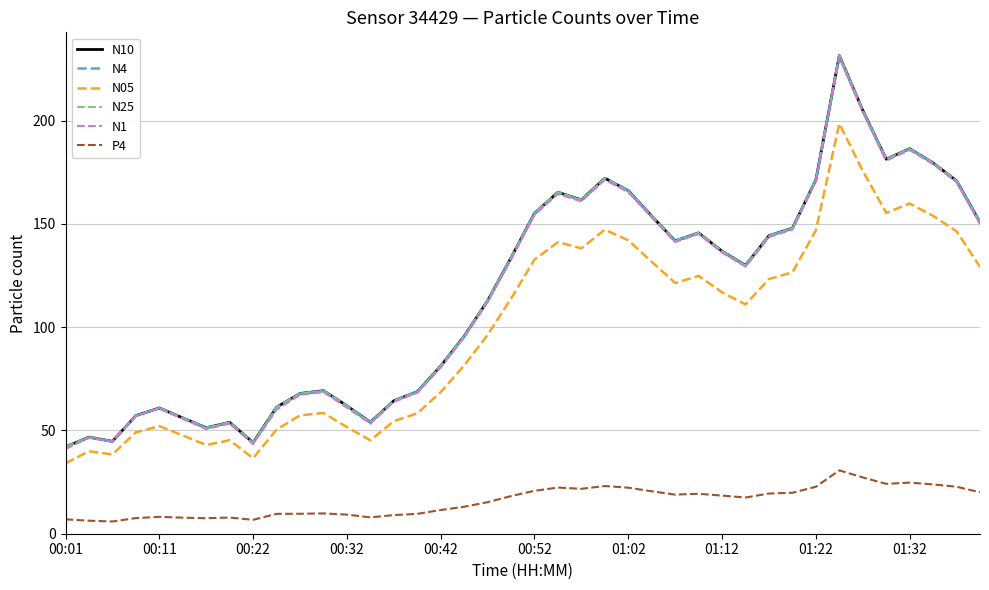

What is the maximum value for P4?

30.7